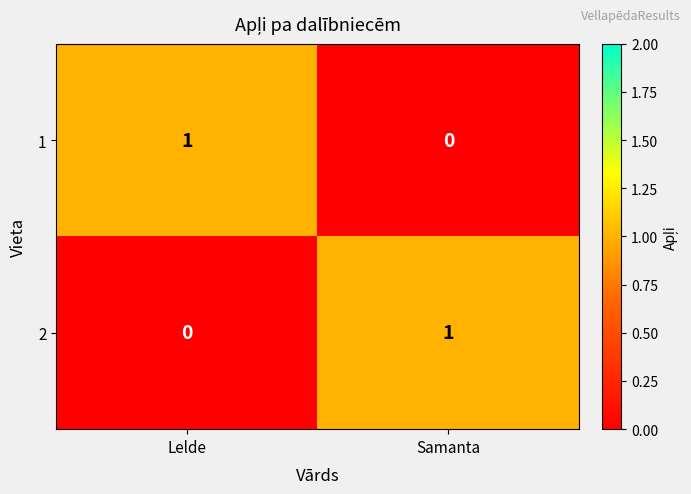

What is the total value across all series at Samanta?

1